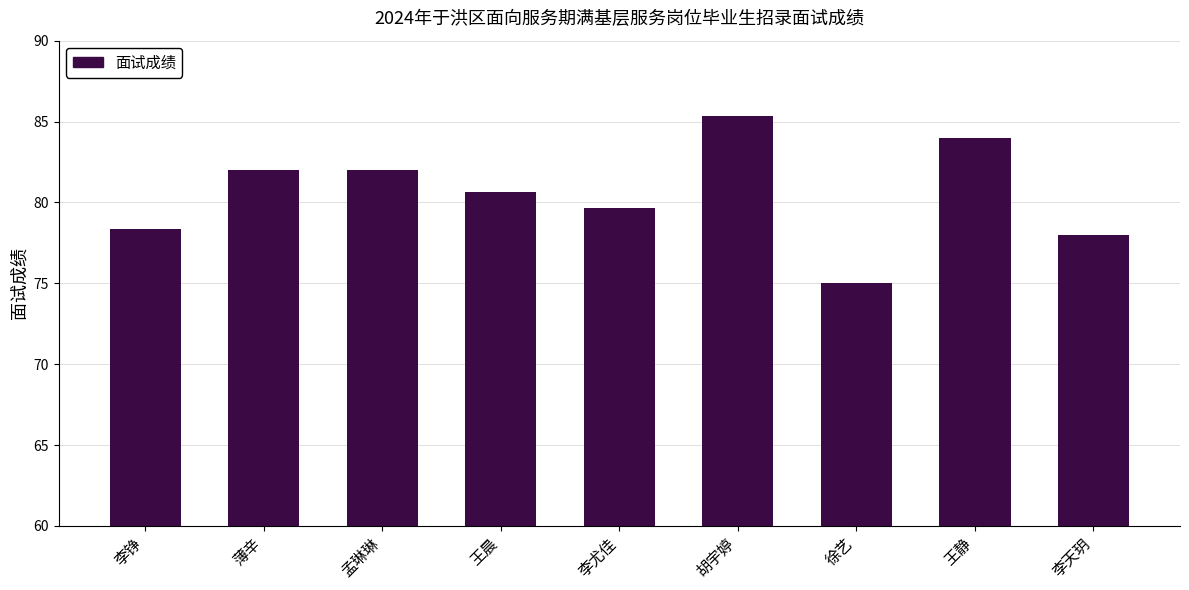

How many values exceed 80?

5